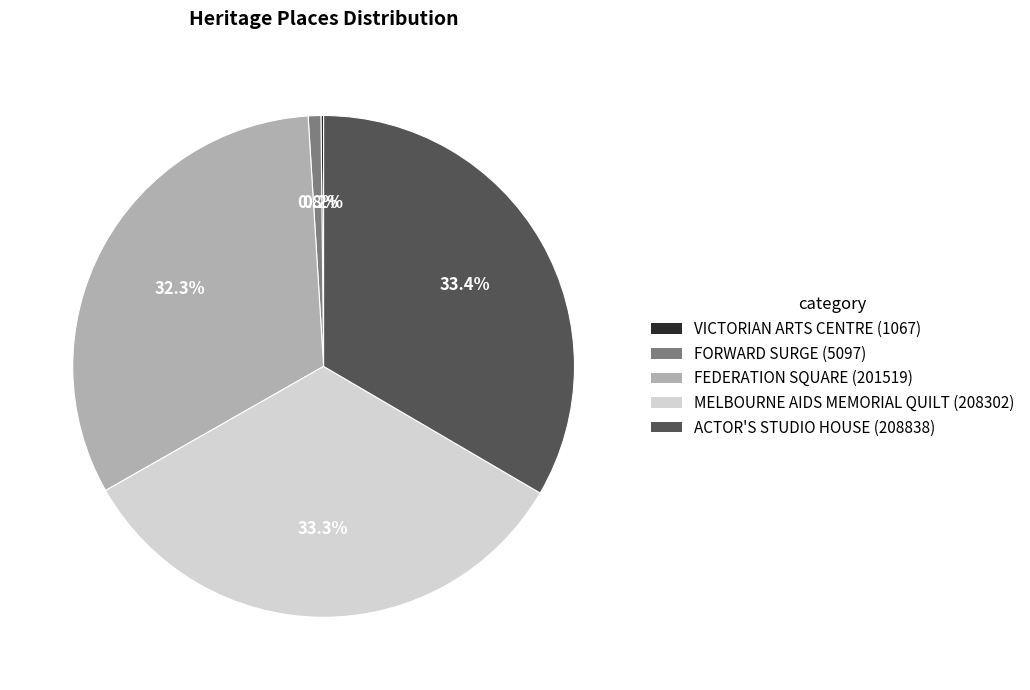

True or false: ACTOR'S STUDIO HOUSE accounts for 24% of the total.

False